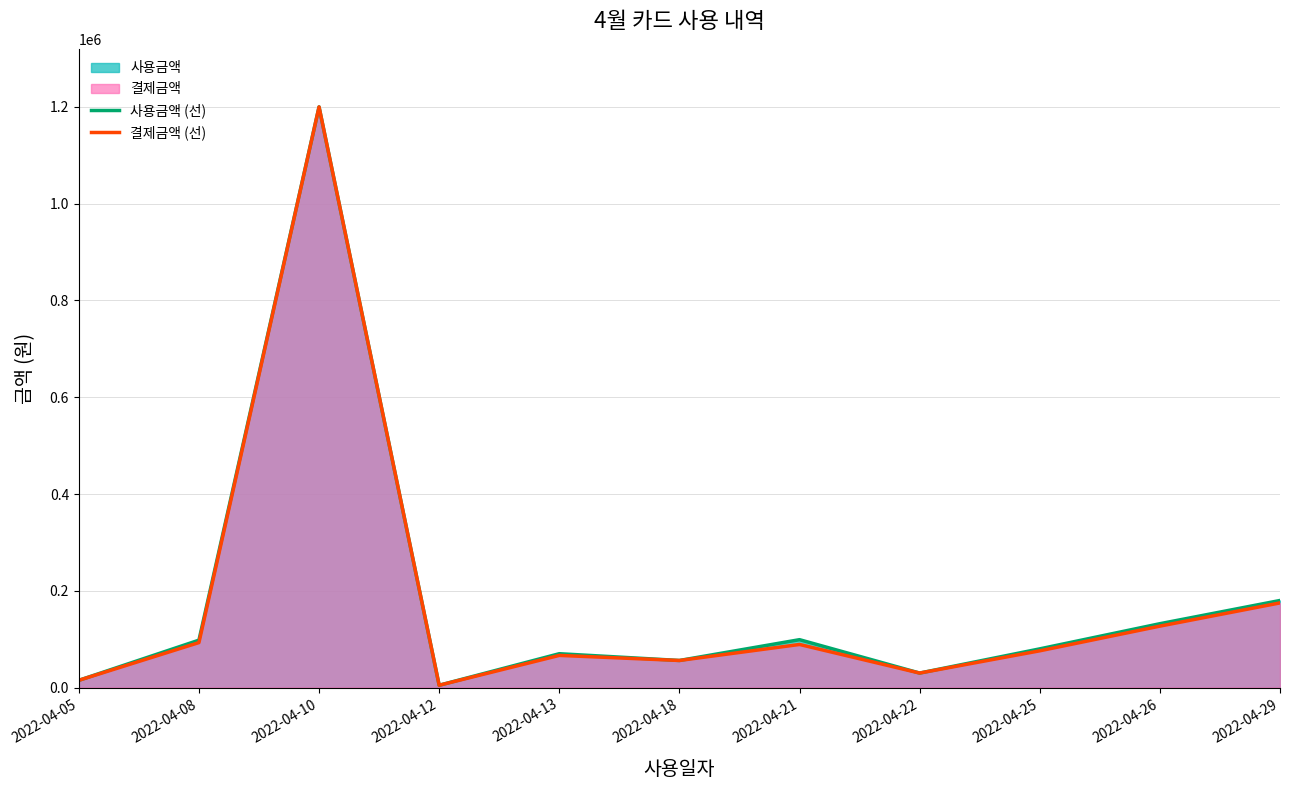

What is the sum of the 사용금액 (선) values at 2022-04-13 and 2022-04-18?

126000